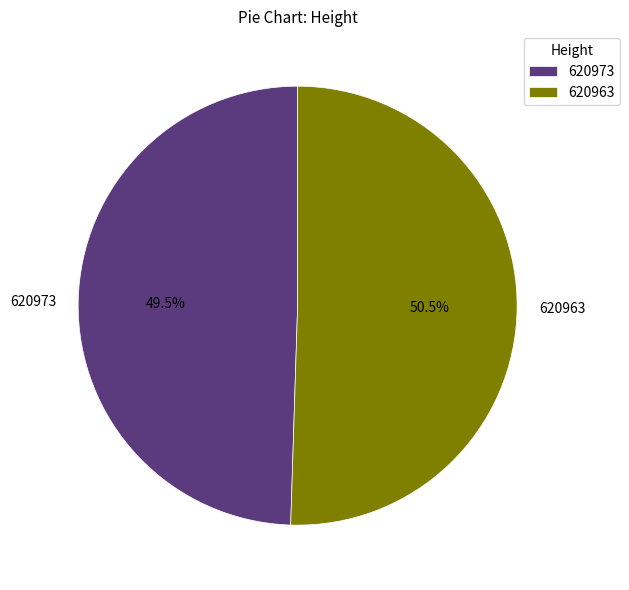

How many segments does this pie chart have?

2